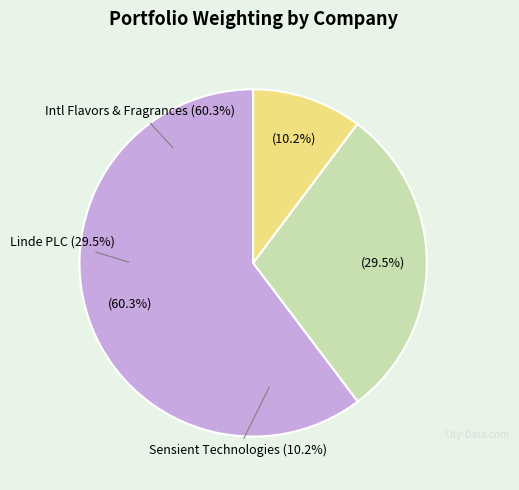

How many slices are in this pie chart?

3